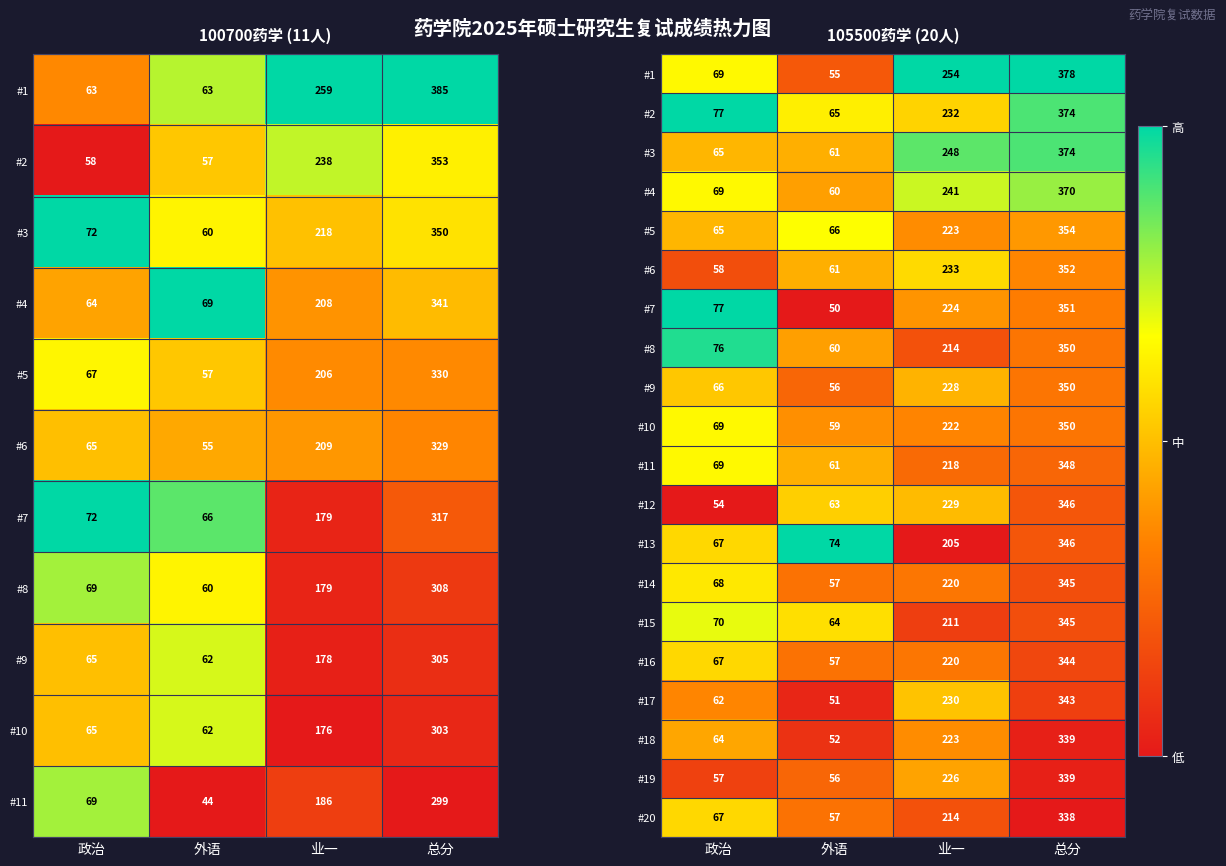

Count the number of data series in this chart.

20